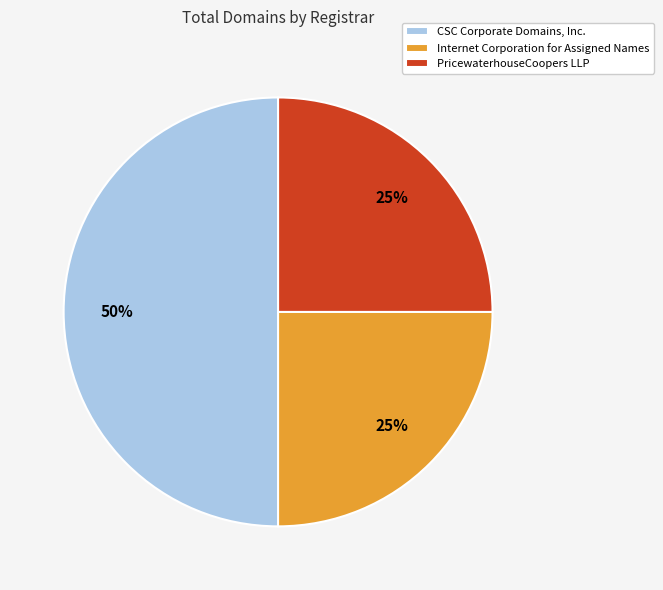

How many slices are in this pie chart?

3